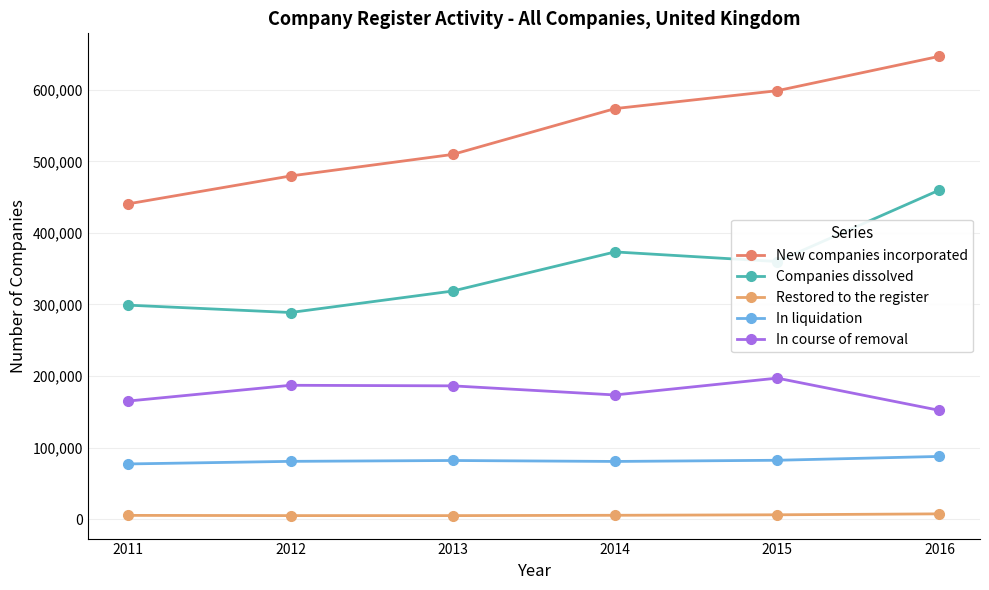

Reading left to right, transcribe all the data shown in this chart.

New companies incorporated: 440638	479545	509628	573658	598630	646703
Companies dissolved: 299072	288794	318807	373437	360015	459901
Restored to the register: 5413	5102	5079	5542	6236	7545
In liquidation: 77267	80883	82077	80743	82398	87759
In course of removal: 165142	187146	186349	173634	197143	152108